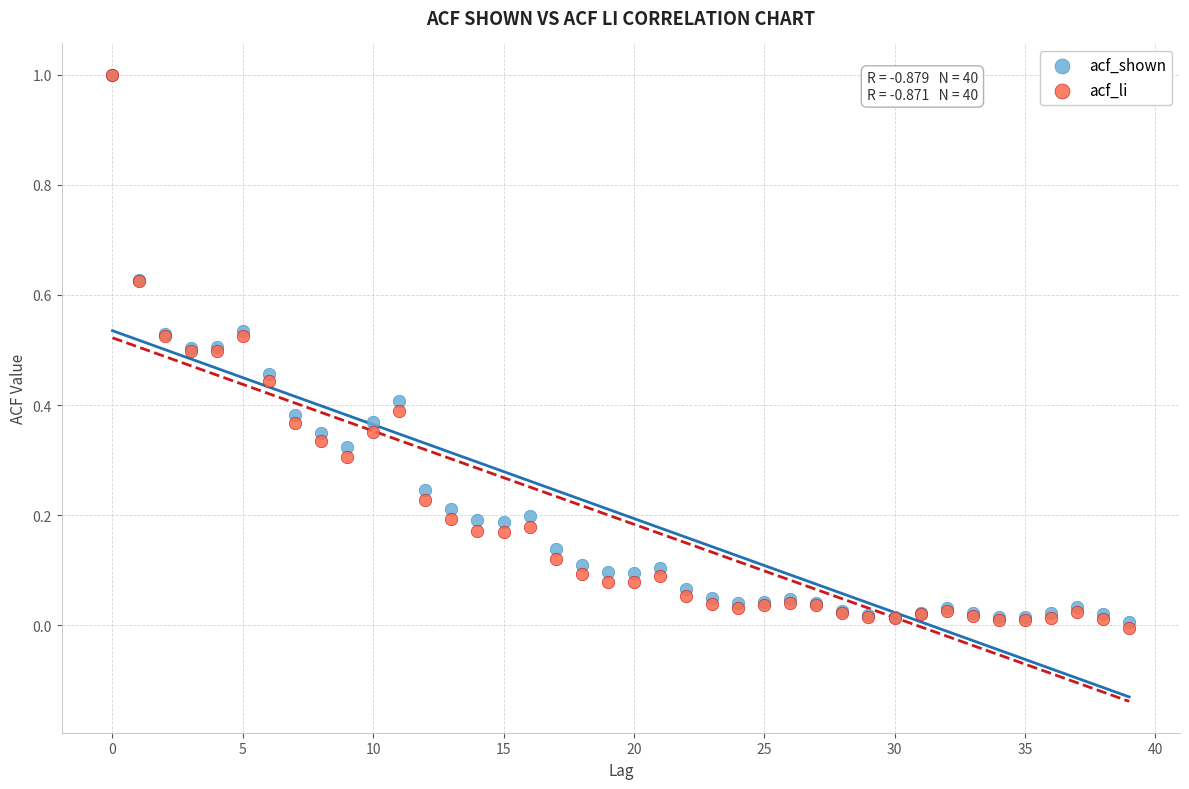

What are all the series names shown in the legend?

acf_shown, acf_li